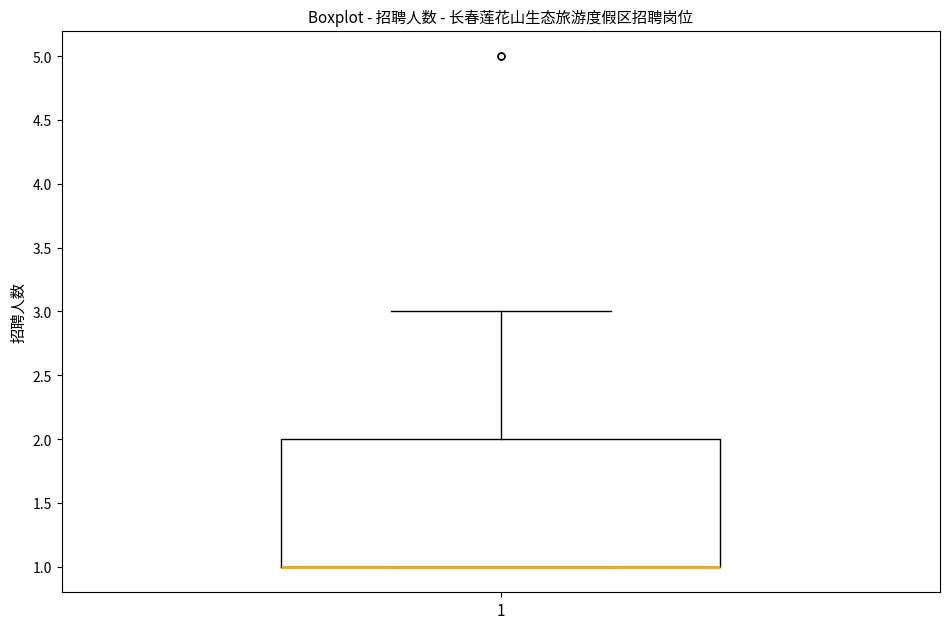

Where does the upper whisker of the box at x = 1 end on the y-axis? The values are not printed on the chart, so give them approximately, as read against the axis.

3